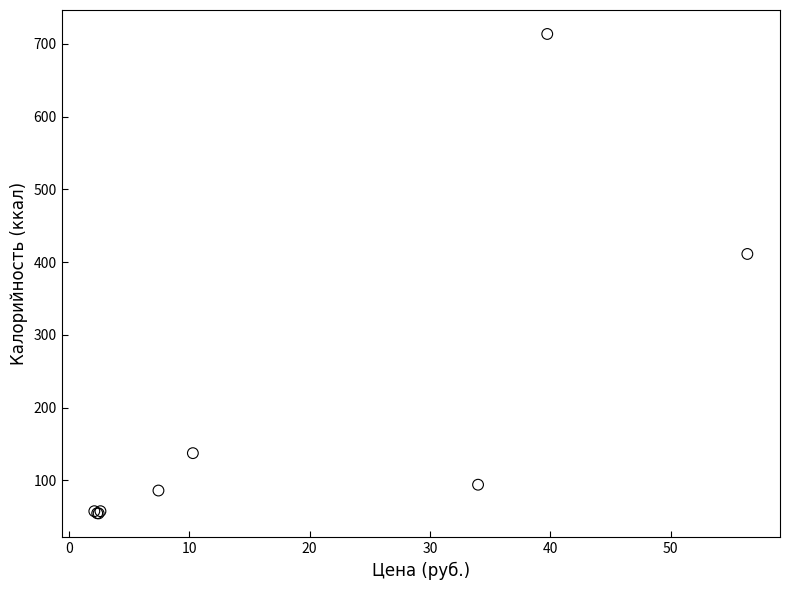

What Y value in the scatter plot is closest to 384?

411.2